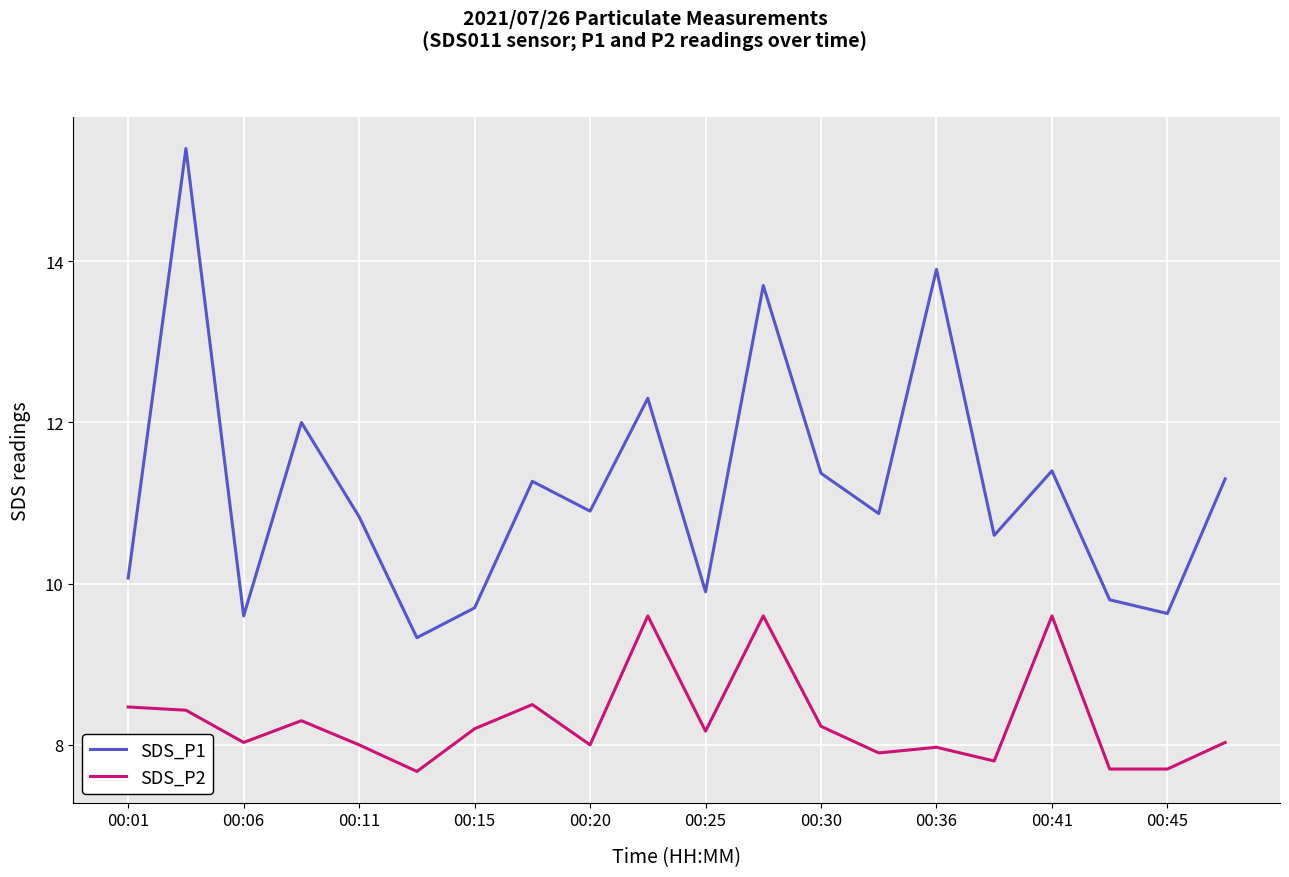

True or false: SDS_P2 and SDS_P1 intersect in this chart.

False